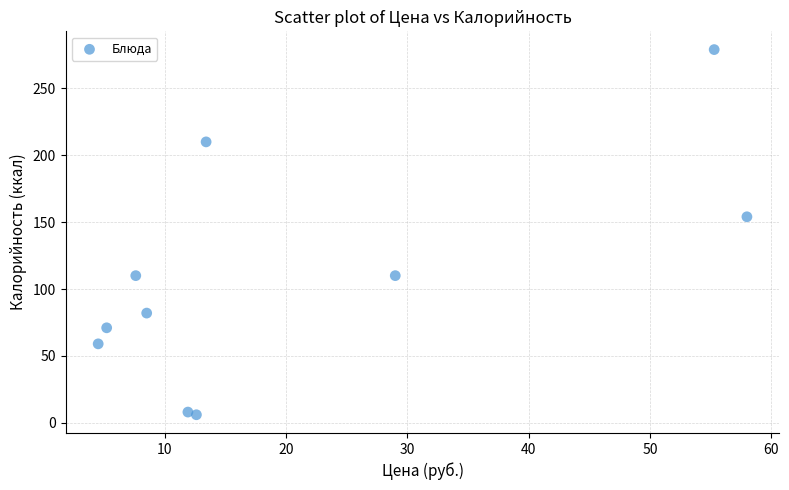

What Y value in the scatter plot is closest to 142?

154